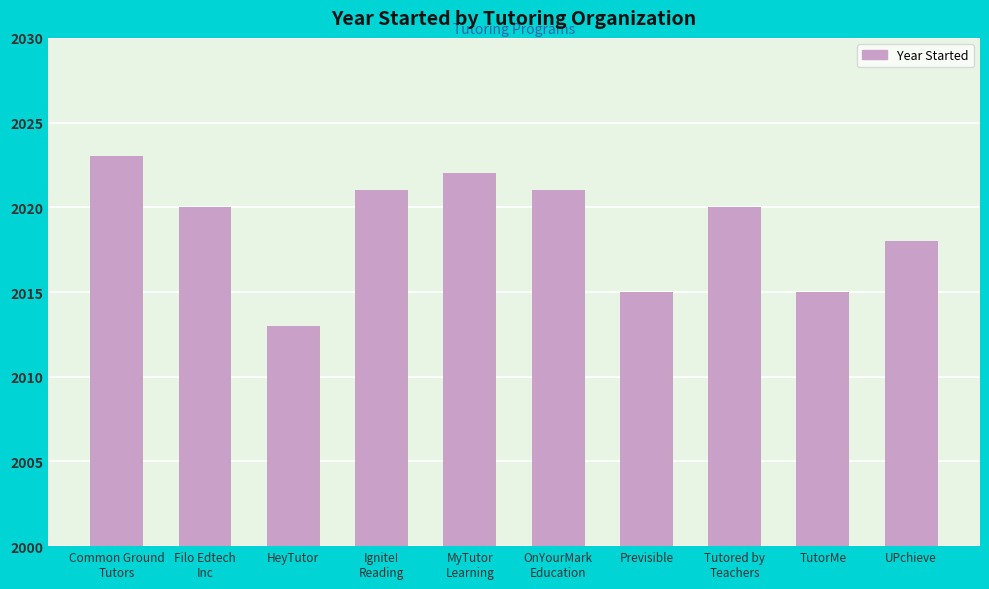

Count the number of values greater than 20.

4